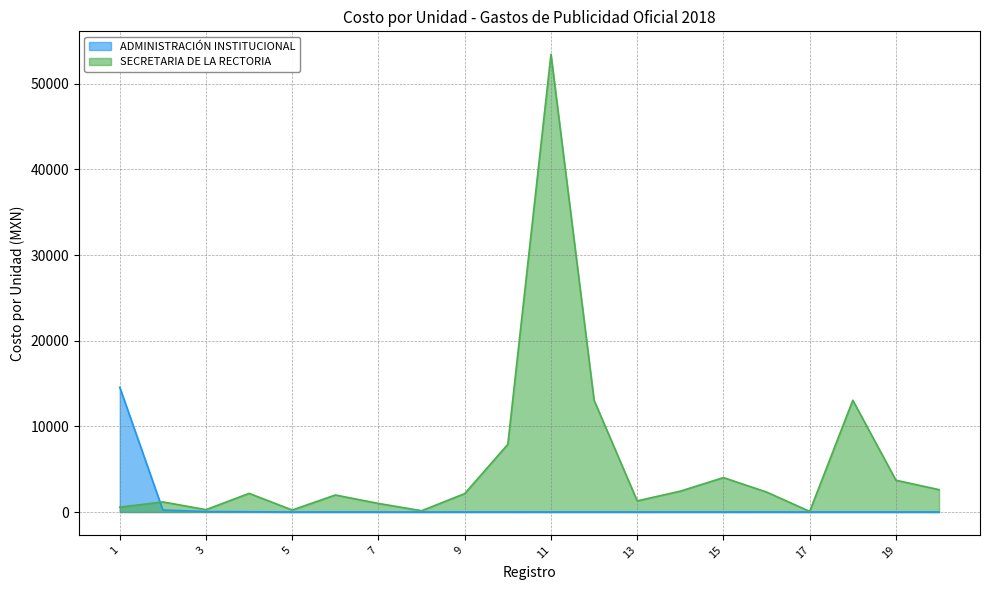

Count the number of values greater than 2177.

10